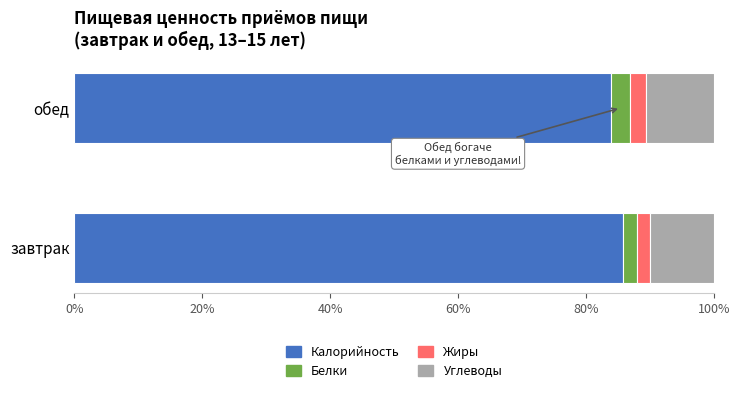

Is it true that Калорийность equals 85.8 at завтрак?

True